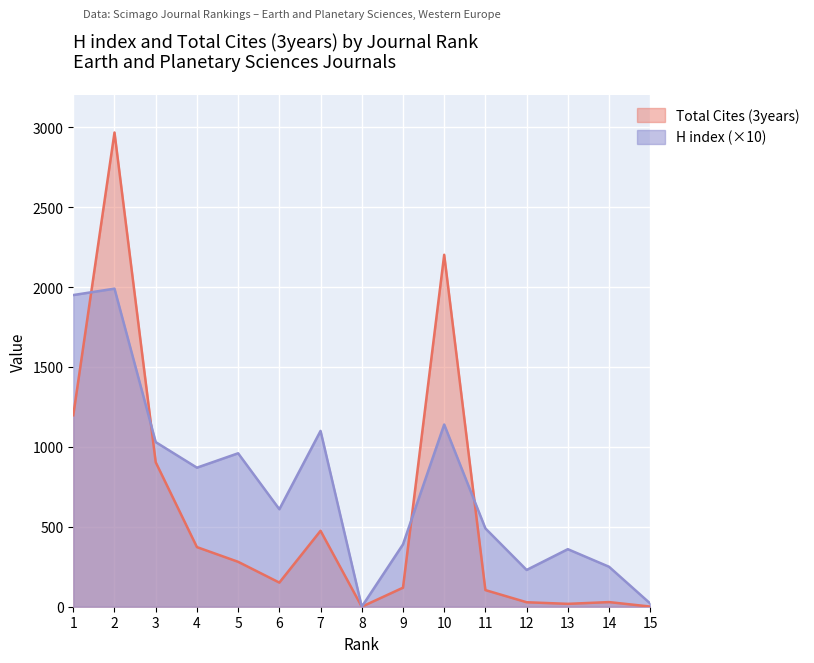

How many lines are shown in the chart?

2